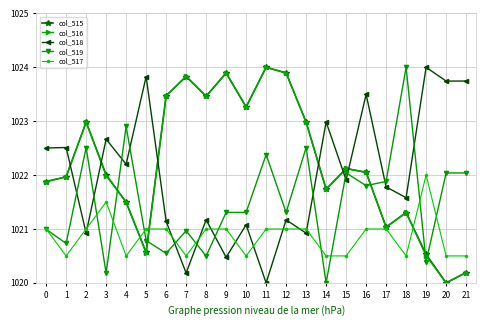

After their last crossing, which series has the higher values: col_517 or col_516?

col_517